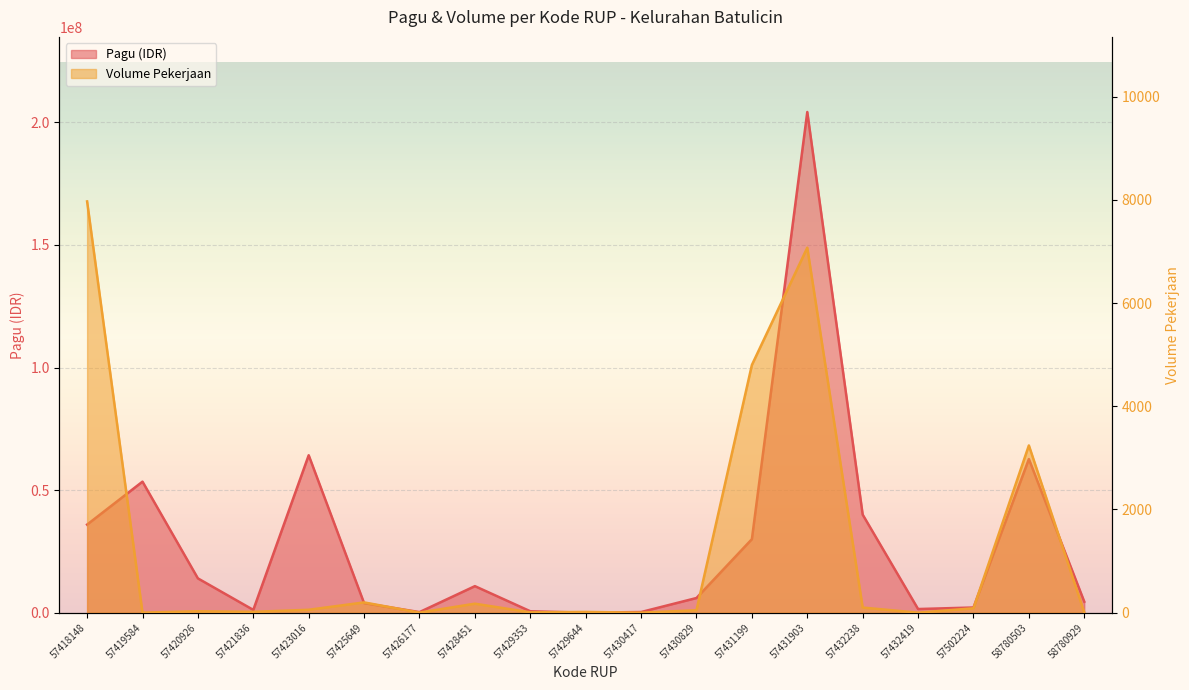

What is the difference between the maximum and minimum values in the Volume Pekerjaan series?

7968